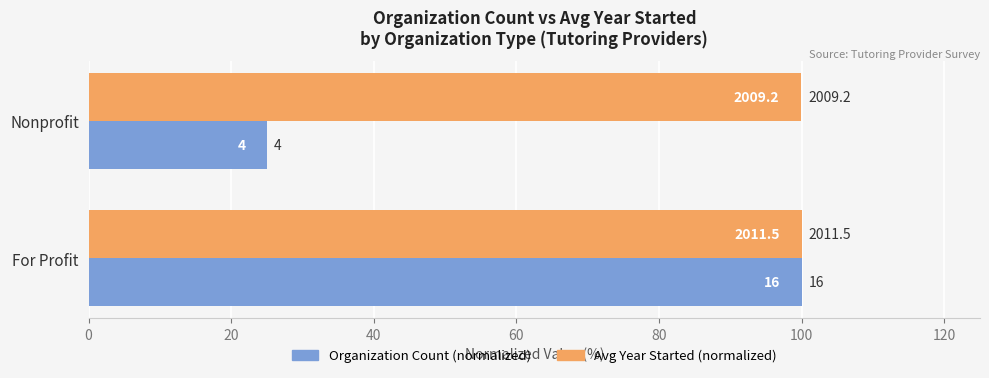

What are all the series names shown in the legend?

Organization Count (normalized), Avg Year Started (normalized)